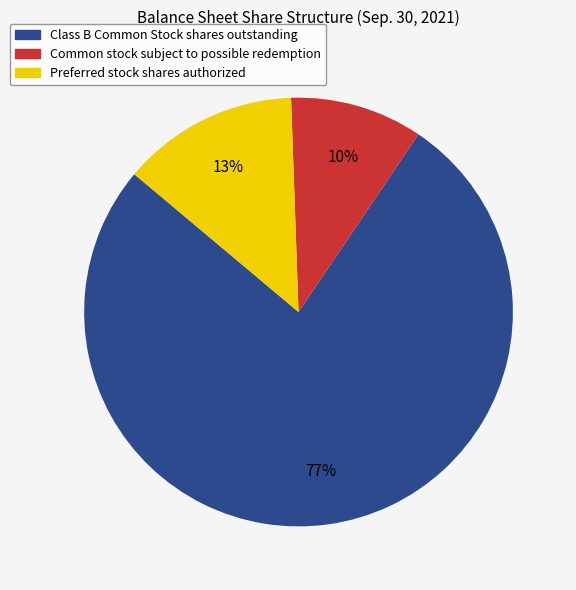

True or false: Common stock subject to possible redemption accounts for 1% of the total.

False